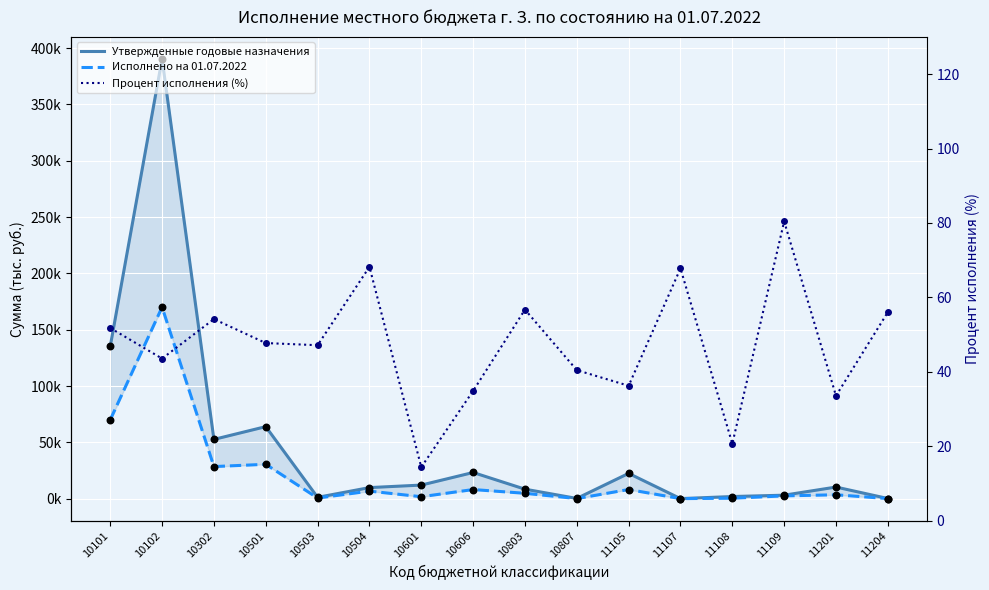

Which series contains the lowest Y value?

Процент исполнения (%)